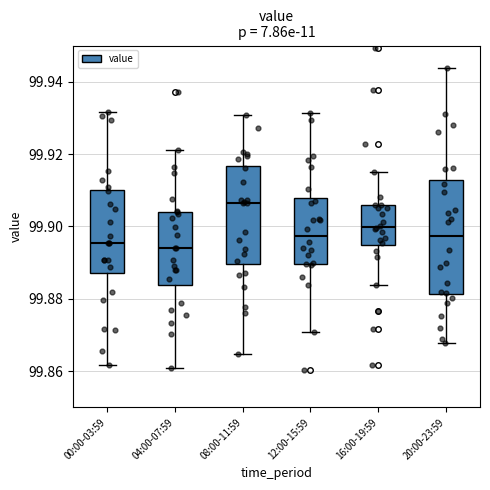

Which box is the tallest, from its lower edge to its upper edge?

20:00-23:59